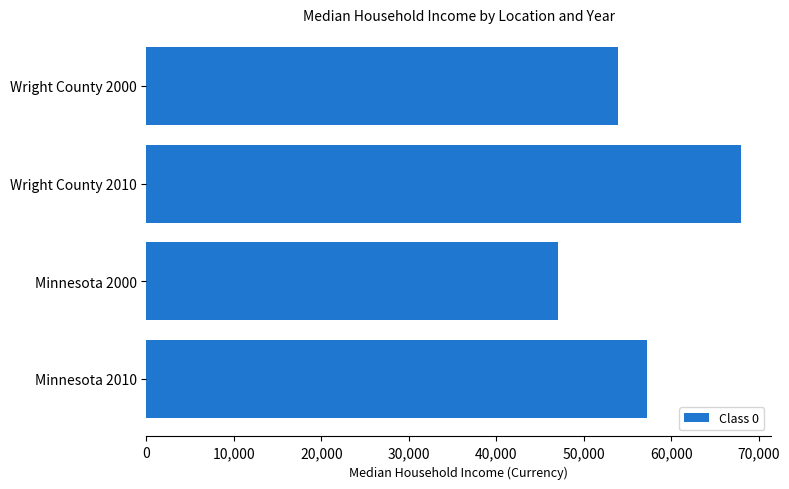

At which category does the chart reach its minimum across all series?

Minnesota 2000